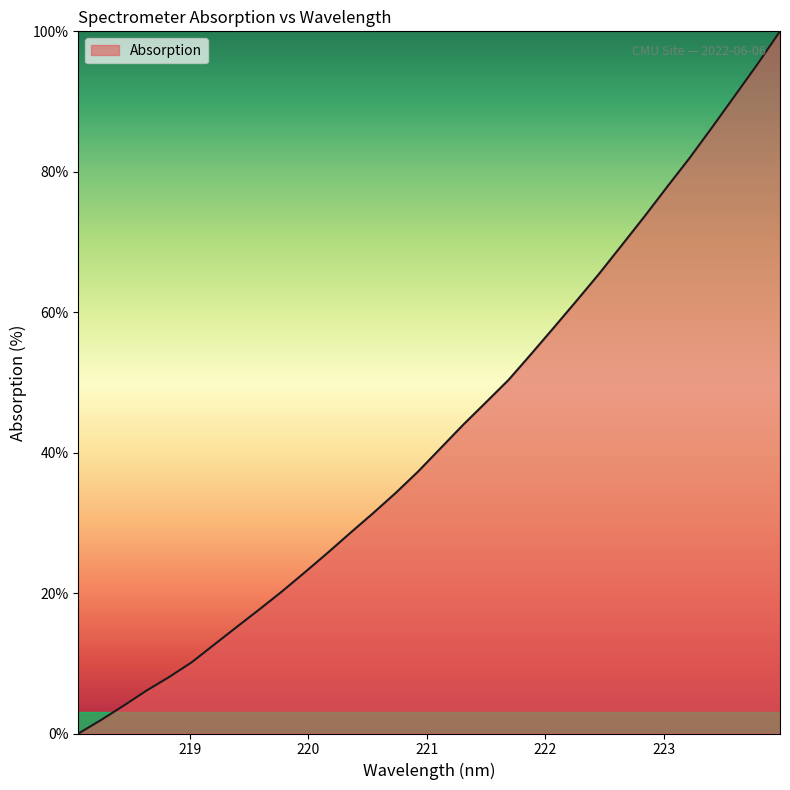

What is the greatest value displayed?

100.0